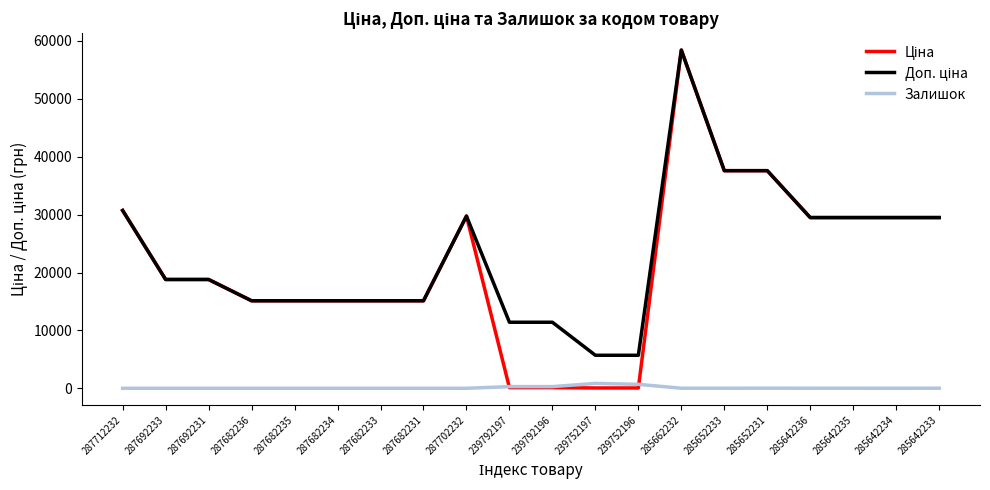

True or false: Залишок has a value of 0.0 at 287702232.

True